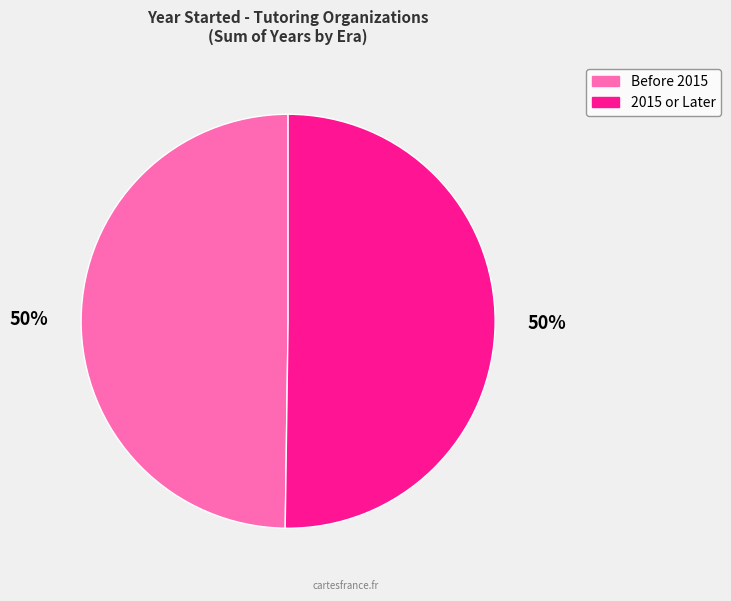

To the nearest percent, what is the average slice percentage?

50%